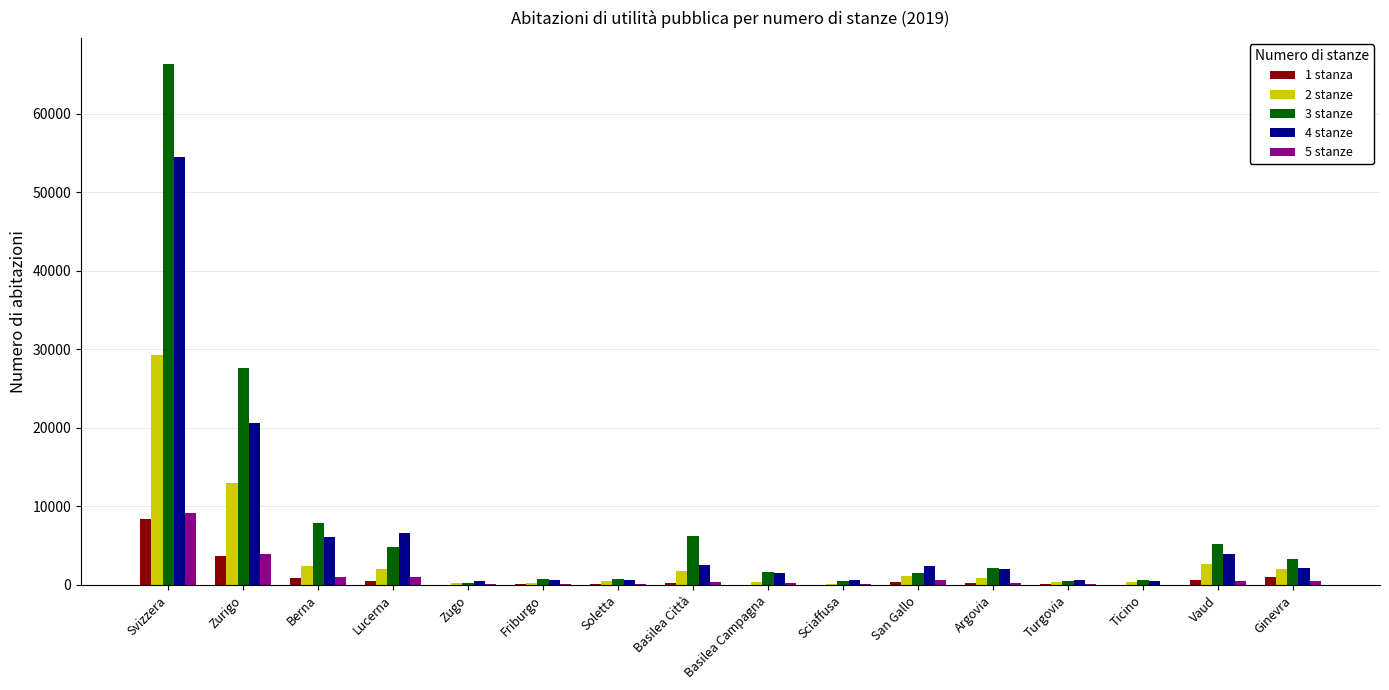

The 2 stanze series shows 29237 at Svizzera. True or false?

True